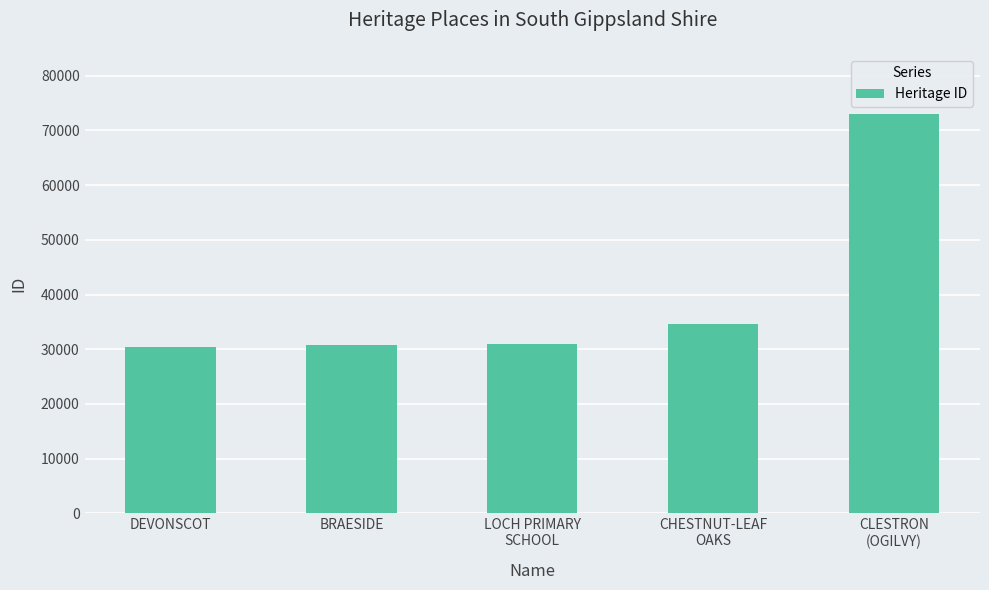

What is the change in value from DEVONSCOT to LOCH PRIMARY
SCHOOL?

+509